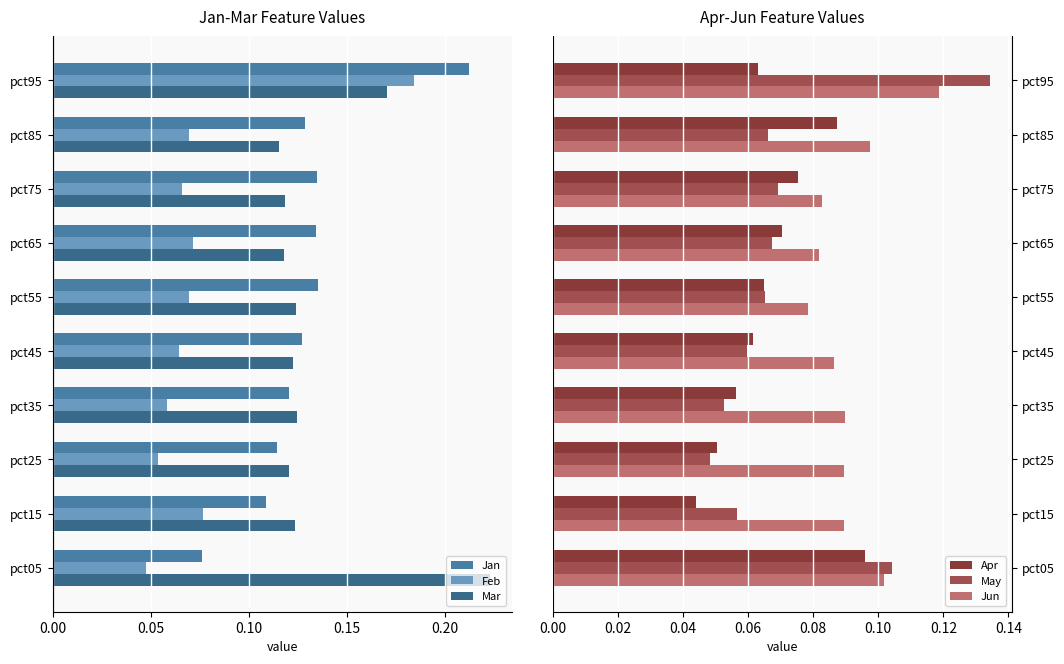

Is the value of May at pct45 greater than the value of Mar at pct25?

No